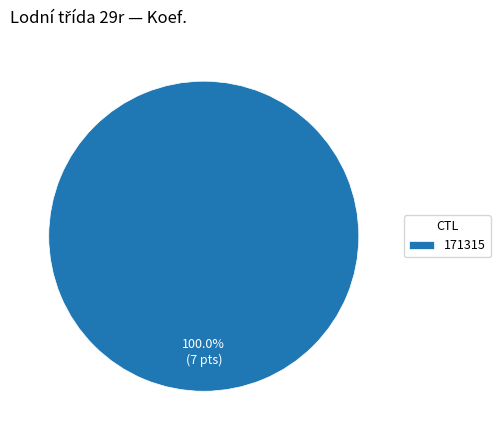

Count the number of slices in the pie.

1